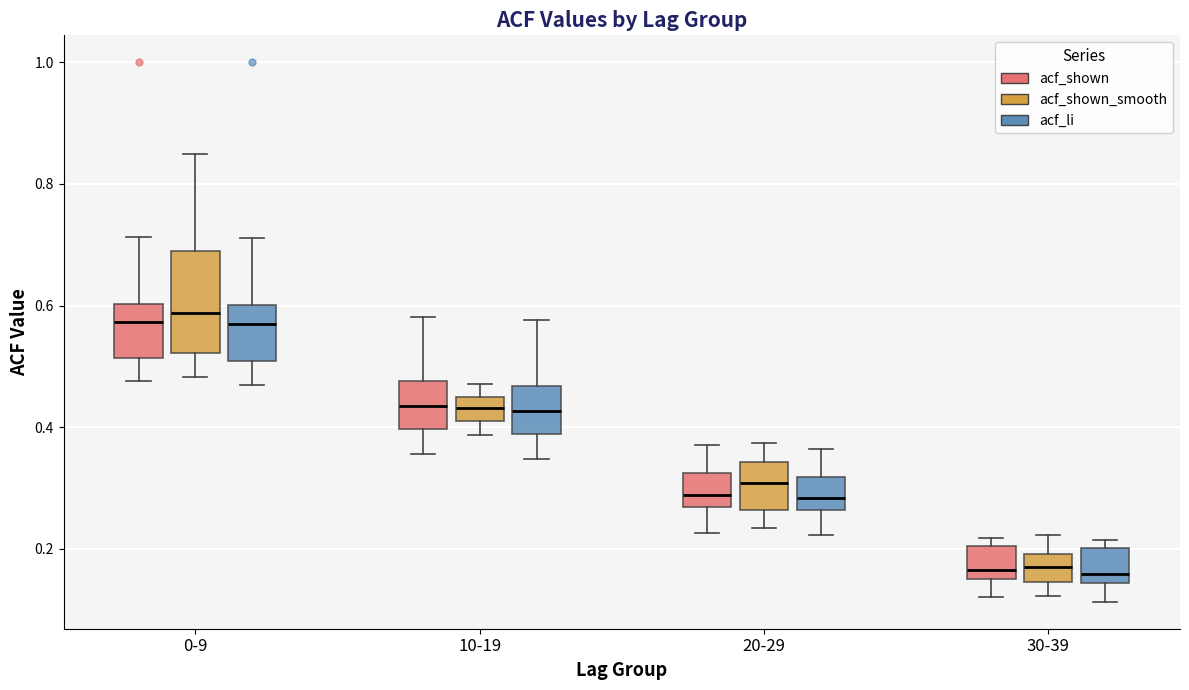

Reading left to right, read every box against the y-axis: the position of its median line, the range the box covers, and the ends of its whiskers. The values are not printed on the chart, so give them approximately, as read against the axis.

0-9 (acf_shown): median 0.58, box 0.52 to 0.60, whiskers 0.48 to 0.72
0-9 (acf_shown_smooth): median 0.58, box 0.52 to 0.70, whiskers 0.48 to 0.84
0-9 (acf_li): median 0.58, box 0.50 to 0.60, whiskers 0.46 to 0.72
10-19 (acf_shown): median 0.44, box 0.40 to 0.48, whiskers 0.36 to 0.58
10-19 (acf_shown_smooth): median 0.44 (inside the box), box 0.42 to 0.44, whiskers 0.38 to 0.48
10-19 (acf_li): median 0.42, box 0.38 to 0.46, whiskers 0.34 to 0.58
20-29 (acf_shown): median 0.28, box 0.26 to 0.32, whiskers 0.22 to 0.38
20-29 (acf_shown_smooth): median 0.30, box 0.26 to 0.34, whiskers 0.24 to 0.38
20-29 (acf_li): median 0.28, box 0.26 to 0.32, whiskers 0.22 to 0.36
30-39 (acf_shown): median 0.16 (just above the box's lower edge), box 0.16 to 0.20, whiskers 0.12 to 0.22
30-39 (acf_shown_smooth): median 0.18, box 0.14 to 0.20, whiskers 0.12 to 0.22
30-39 (acf_li): median 0.16, box 0.14 to 0.20, whiskers 0.12 to 0.22